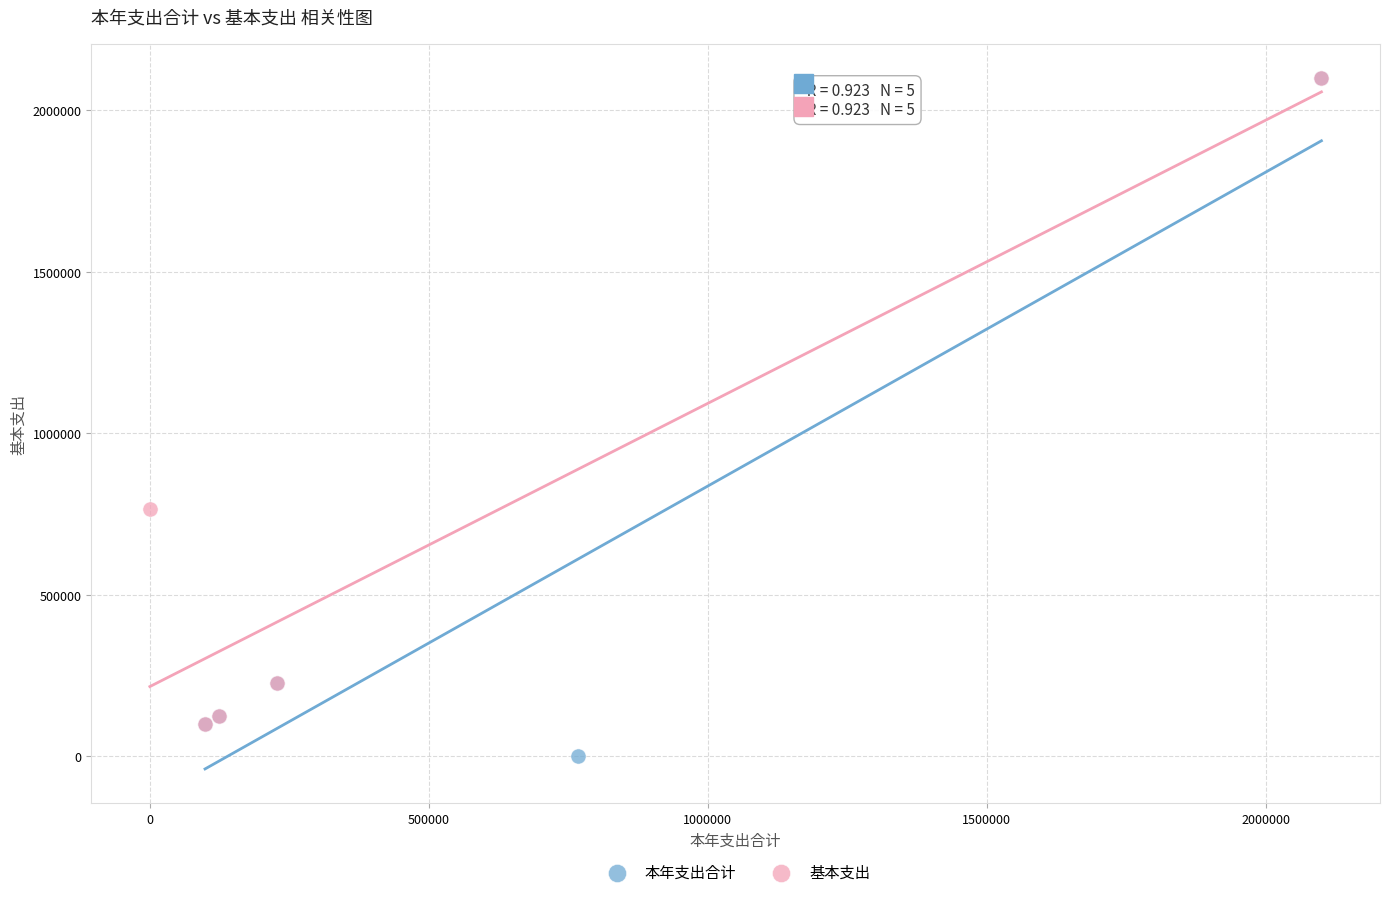

Which series has the largest Y range (max minus min)?

本年支出合计